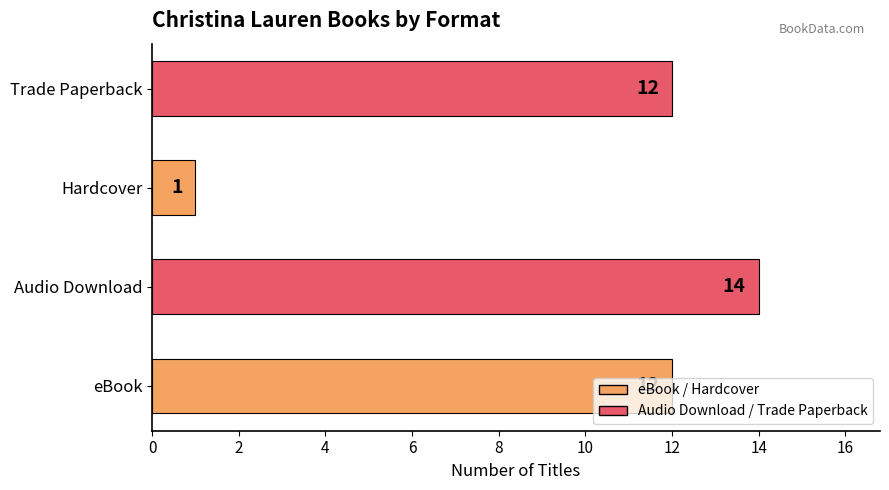

Which has a higher value, Audio Download or eBook?

Audio Download